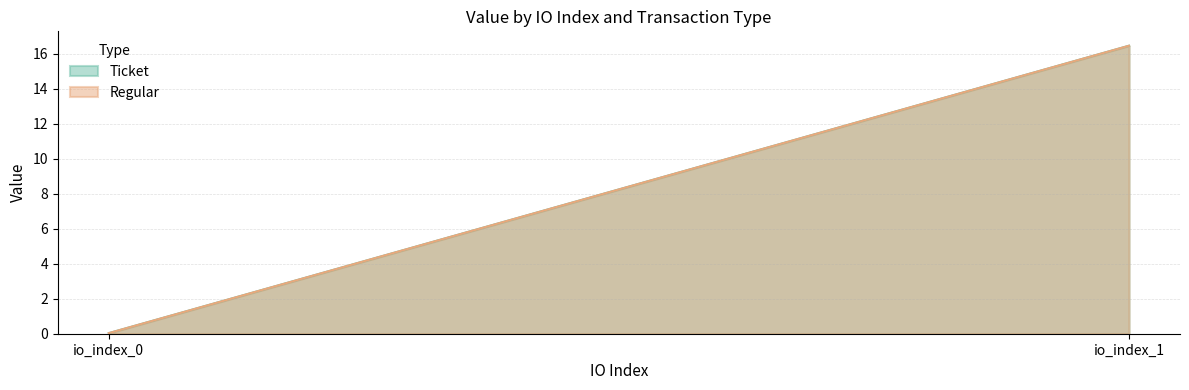

Is it true that Ticket equals 16.5 at io_index_1?

True